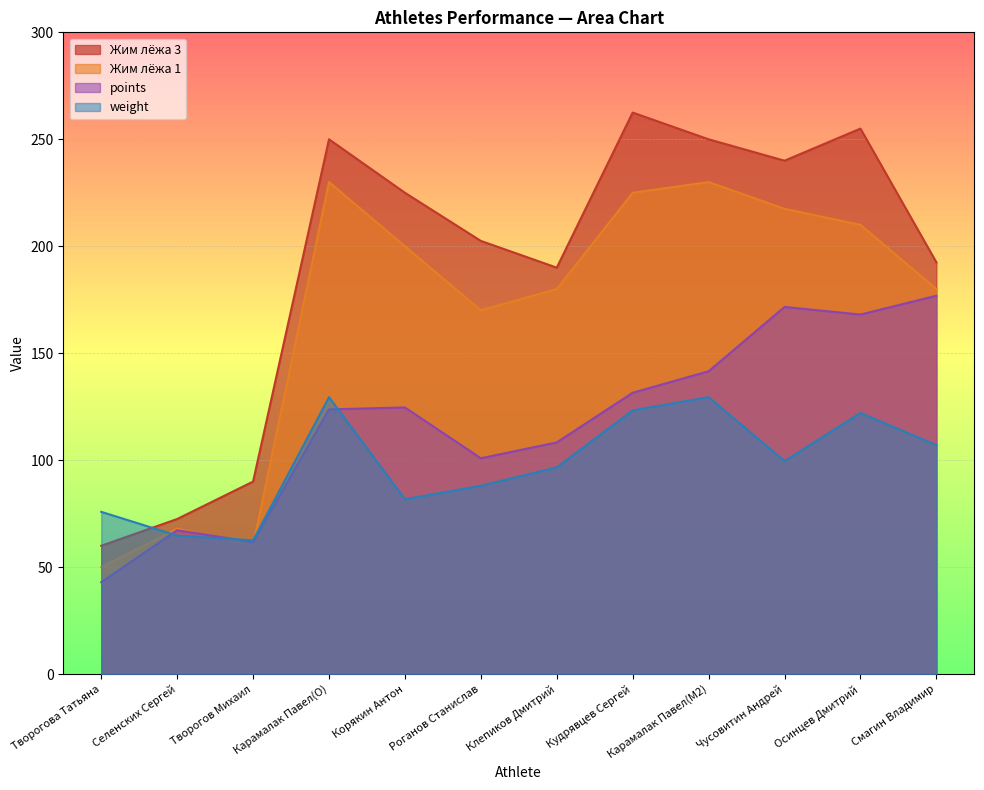

What value does the weight series have at Кудрявцев Сергей?

123.3